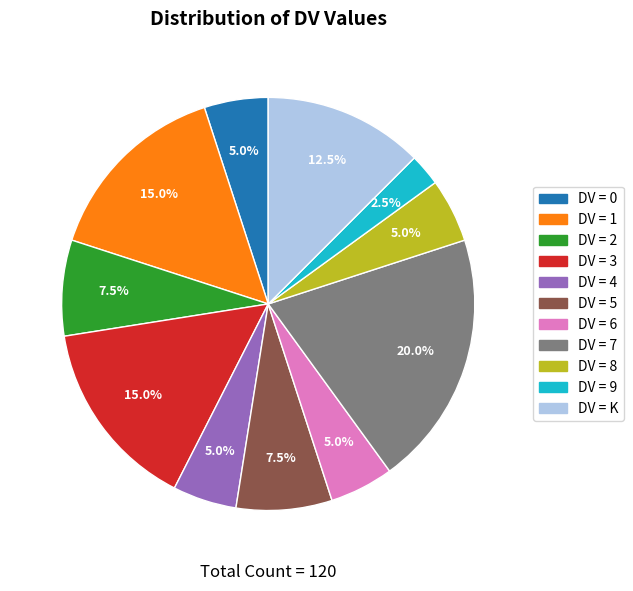

How many segments does this pie chart have?

11